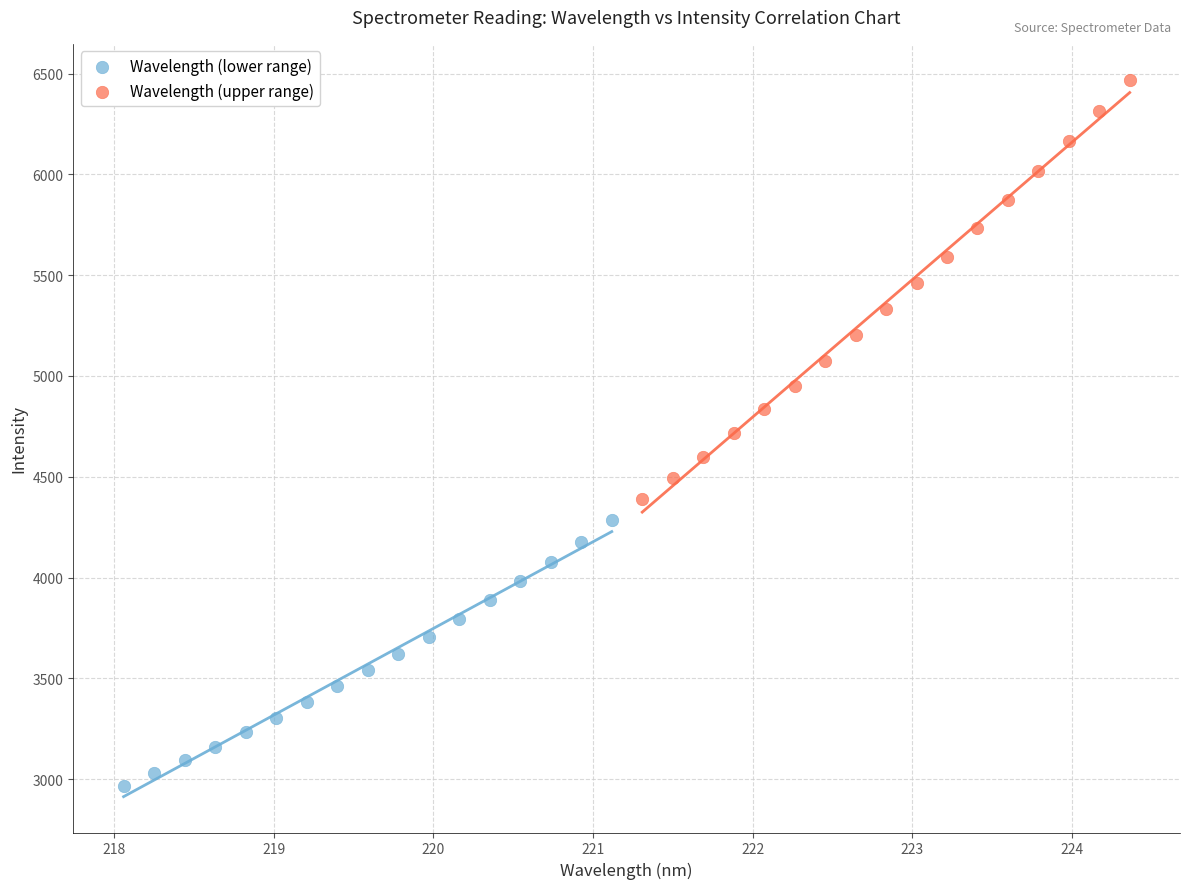

Which series reaches the maximum Y coordinate?

Wavelength (upper range)